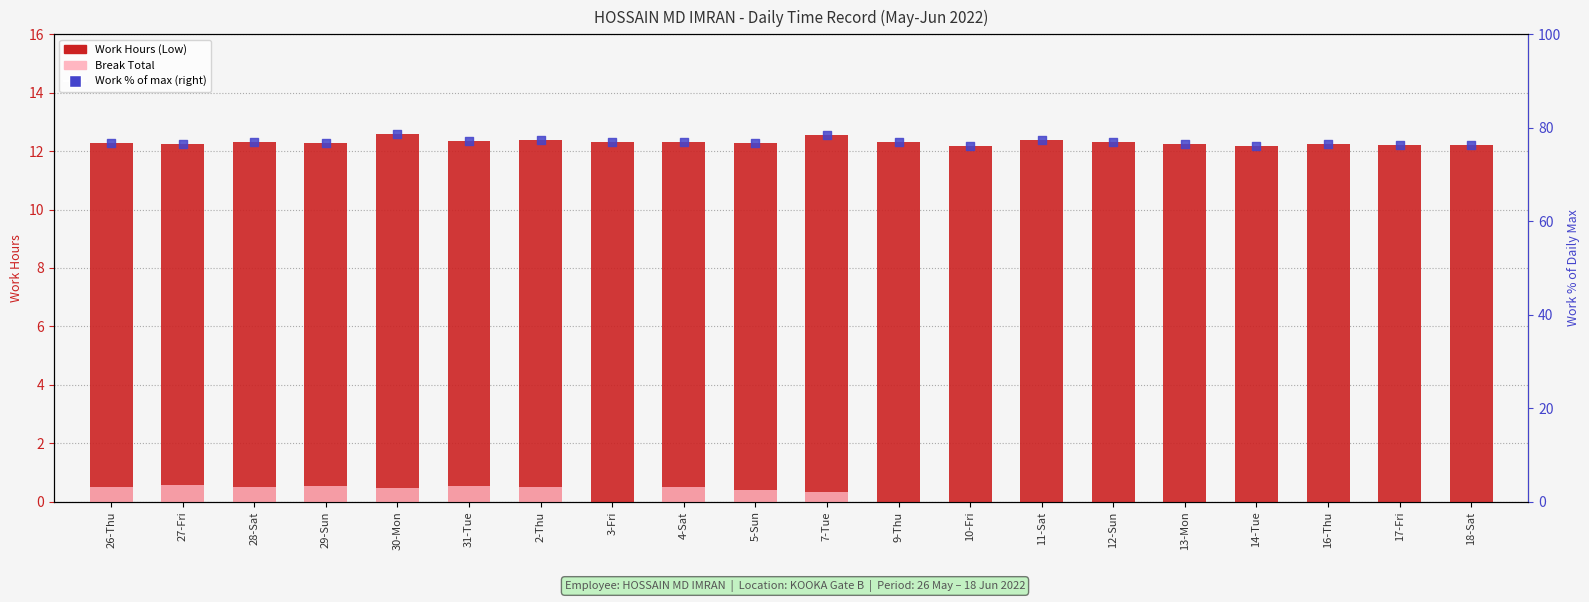

What are all the series names shown in the legend?

Work Hours (Low), Break Total, Work % of max (right axis)